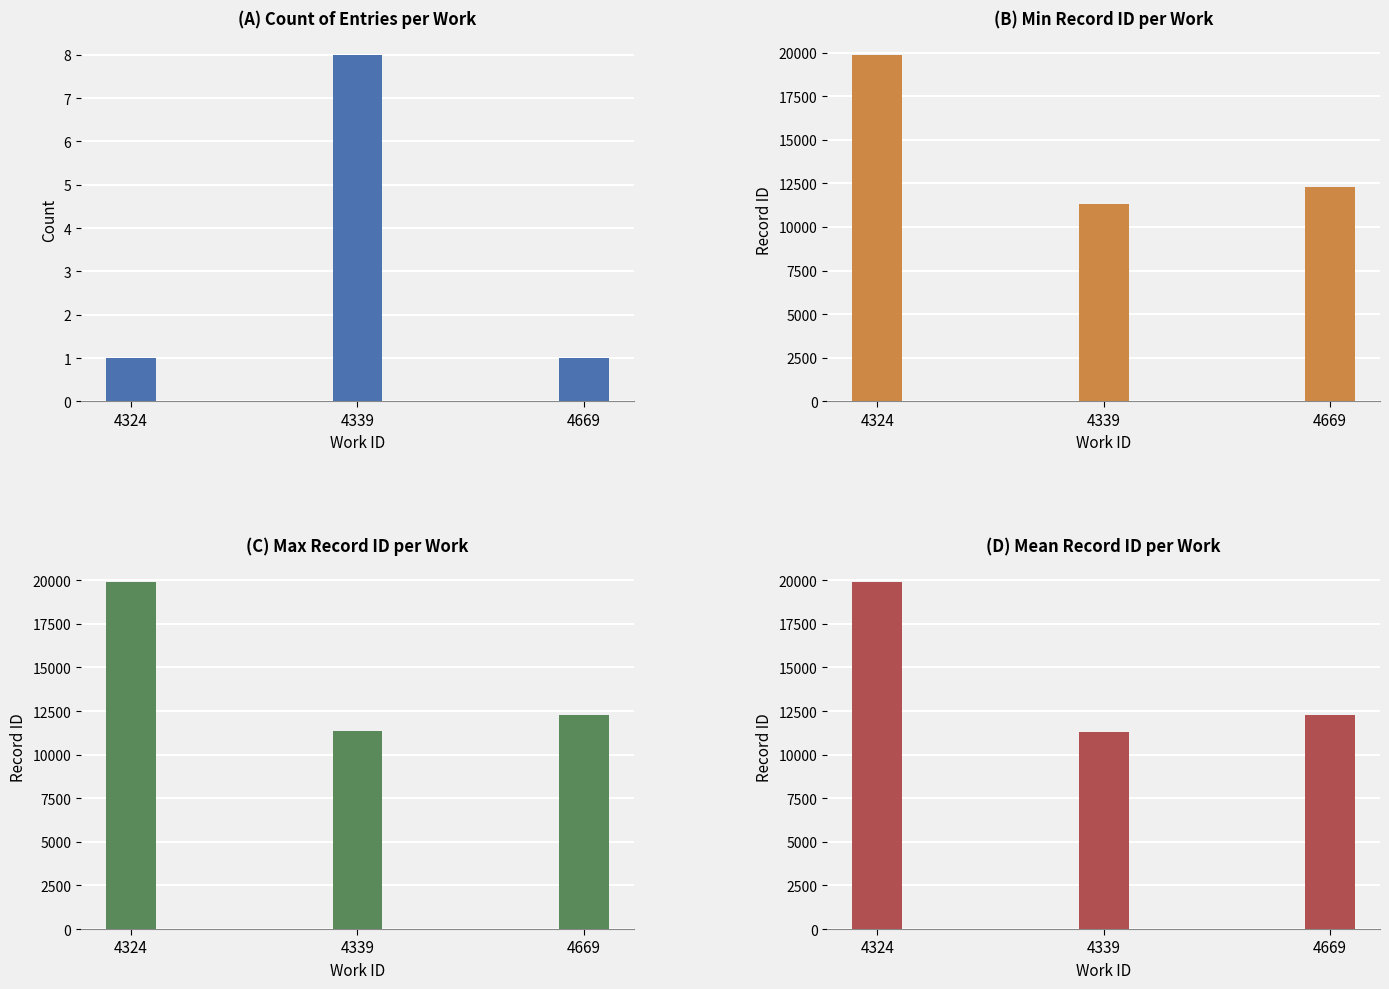

Which series has the largest total across all categories?

Max ID